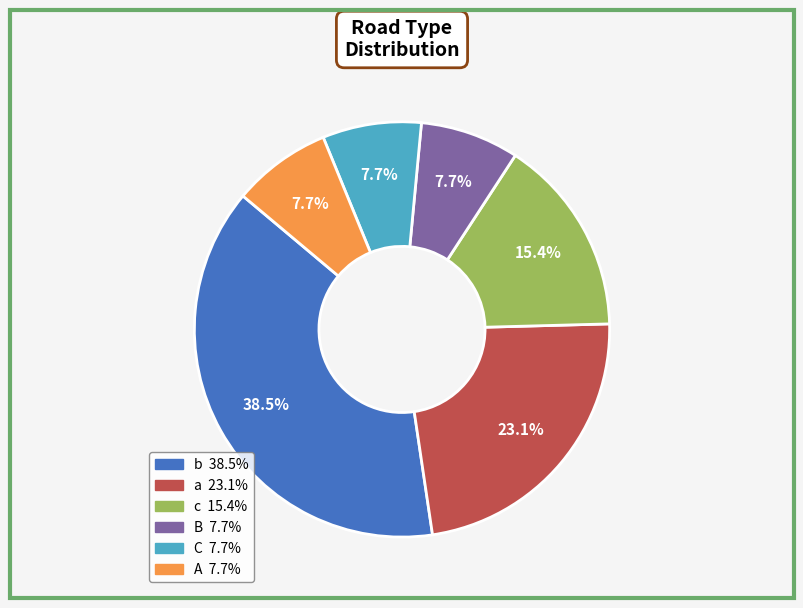

Is there any slice that represents more than half of the pie?

No